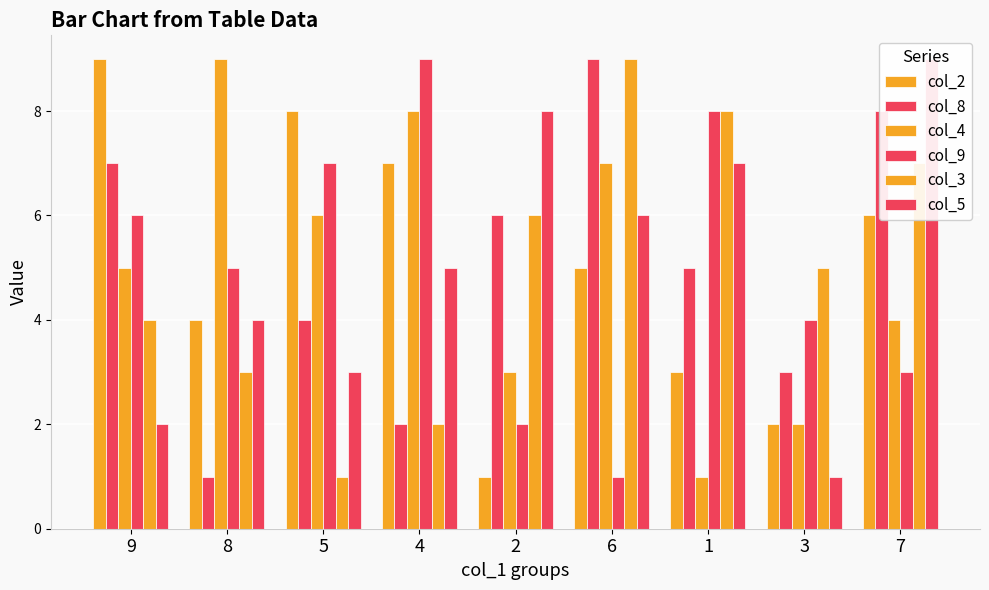

The value of col_4 at 9 is 5. True or false?

True